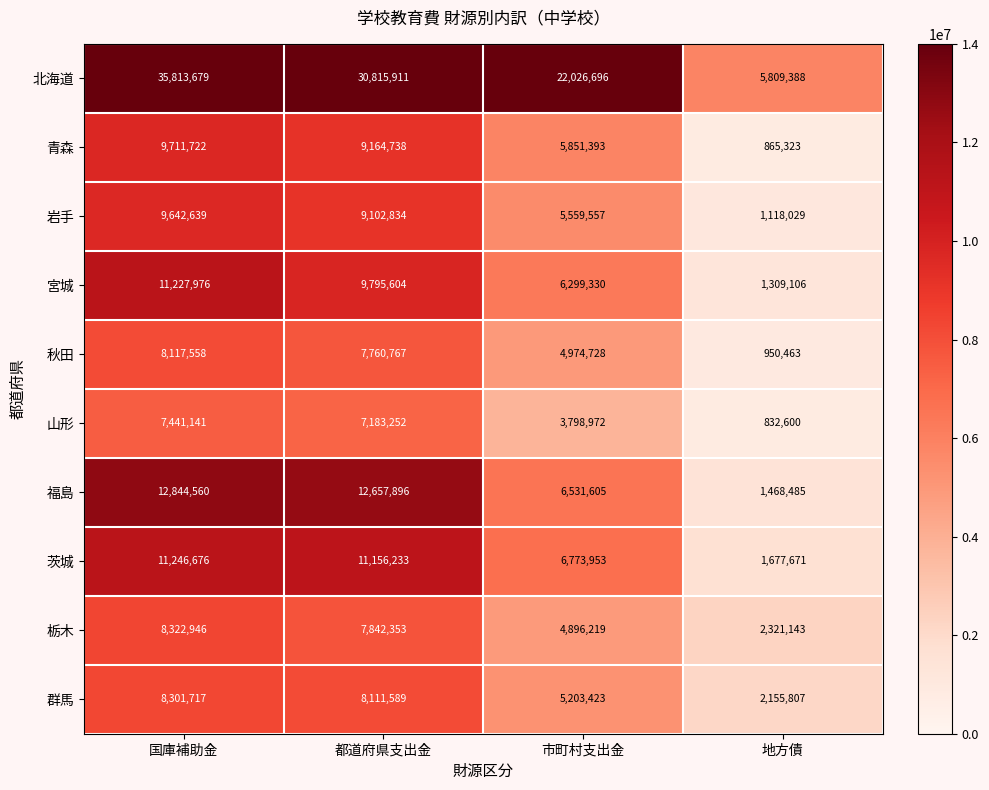

At which label does 青森 first exceed 9164738?

国庫補助金